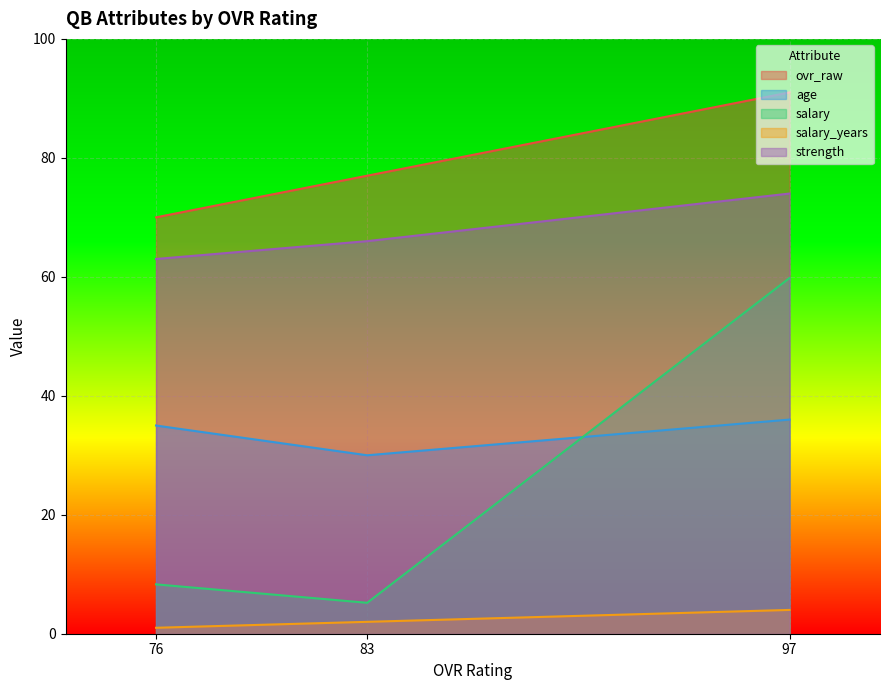

Reading right to left, transcribe all the data shown in this chart.

ovr_raw: 76=70.0	83=77.0	97=91.0
age: 76=35.0	83=30.0	97=36.0
salary: 76=8.3	83=5.2	97=59.8
salary_years: 76=1.0	83=2.0	97=4.0
strength: 76=63.0	83=66.0	97=74.0